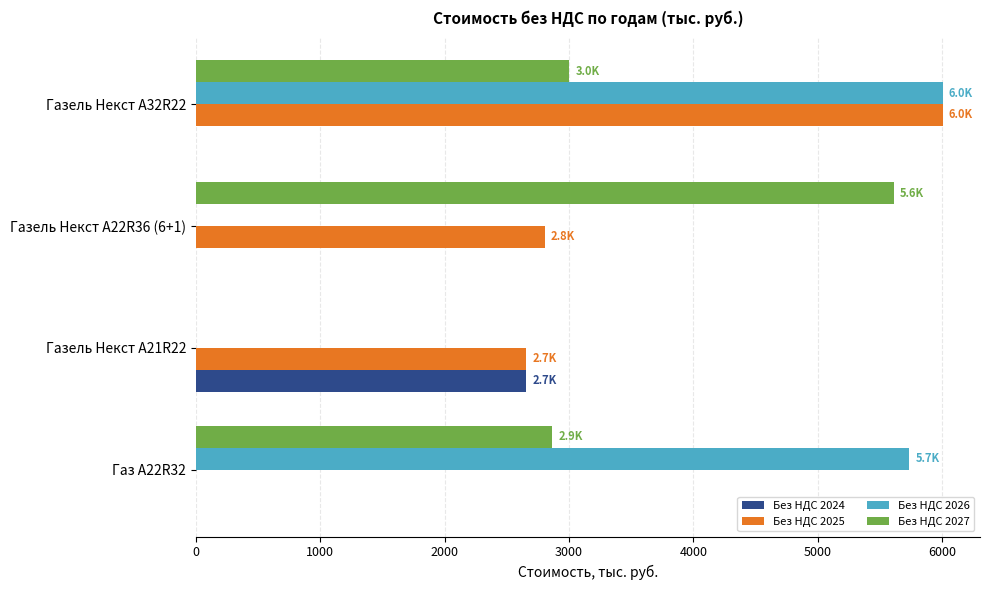

What is the sum of the Без НДС 2024 values at Газель Некст A22R36 (6+1) and Газель Некст A21R22?

2655.3